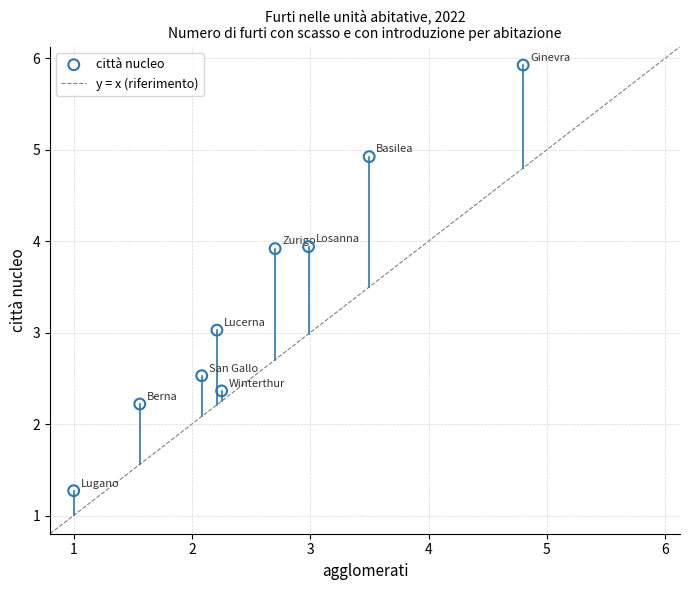

What is the range of X values (max minus min)?

3.8